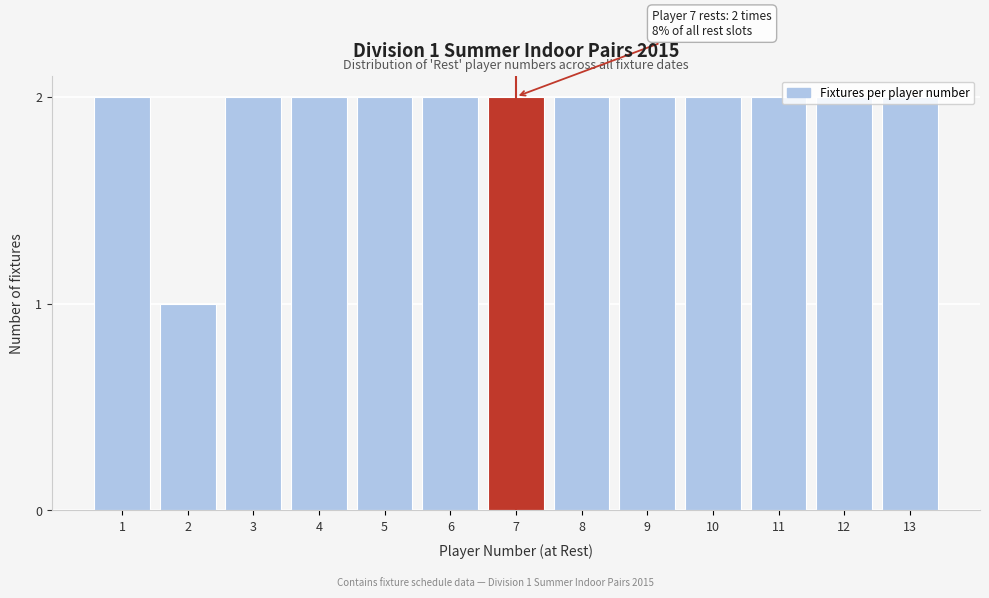

Approximately how many times larger is the value at 3 compared to 7?

1.0